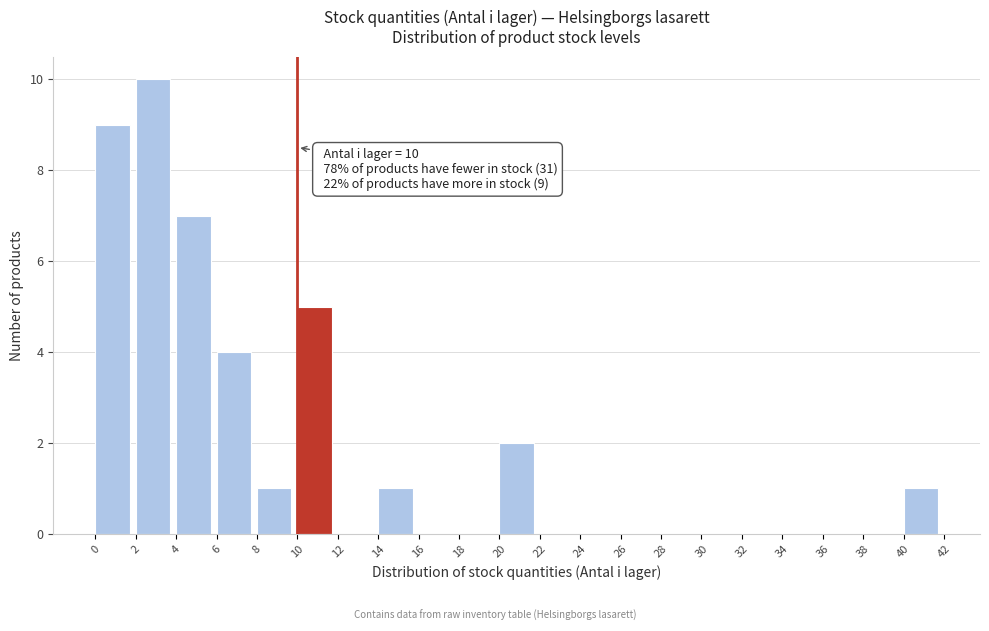

Over which range of the x-axis is the bar tallest?

2 to 4